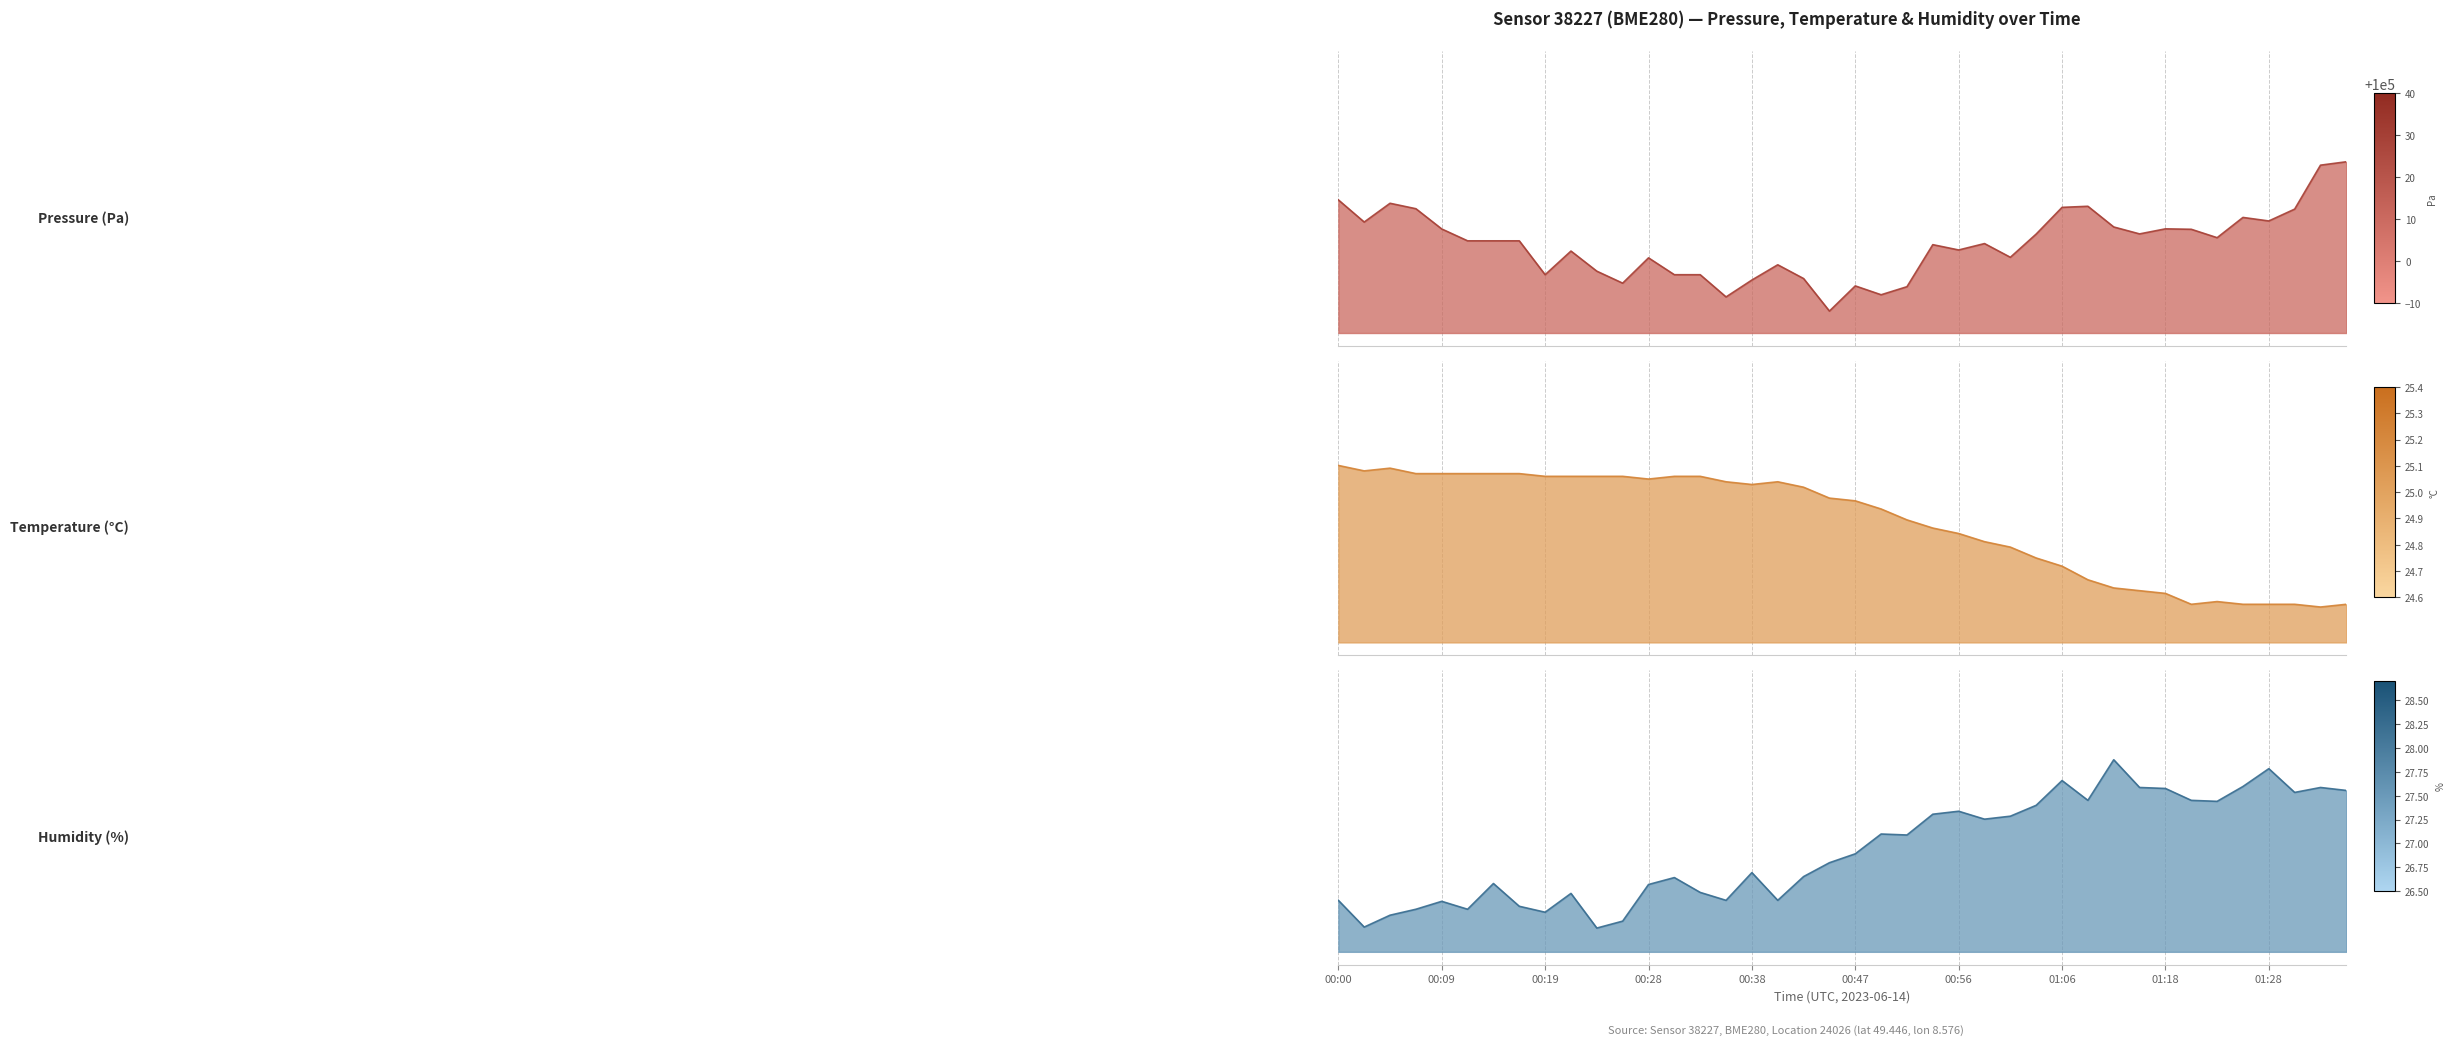

How many lines are shown in the chart?

3